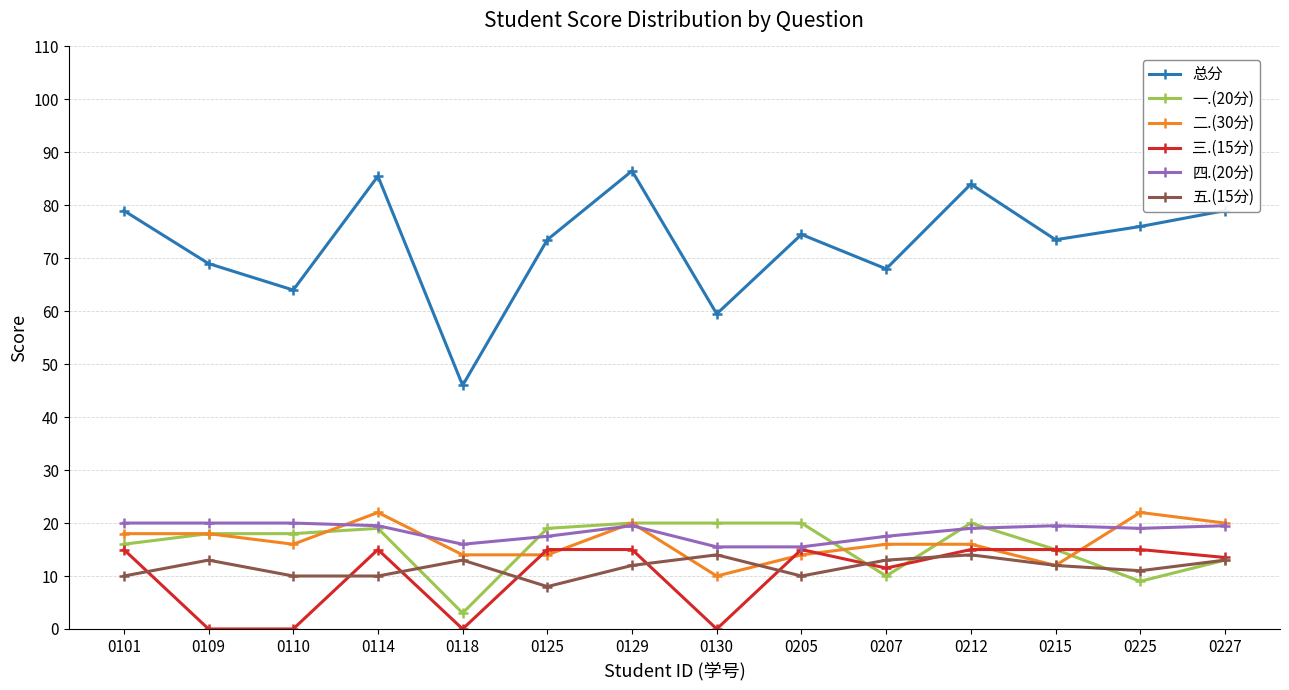

At which label does 总分 reach its minimum?

0118